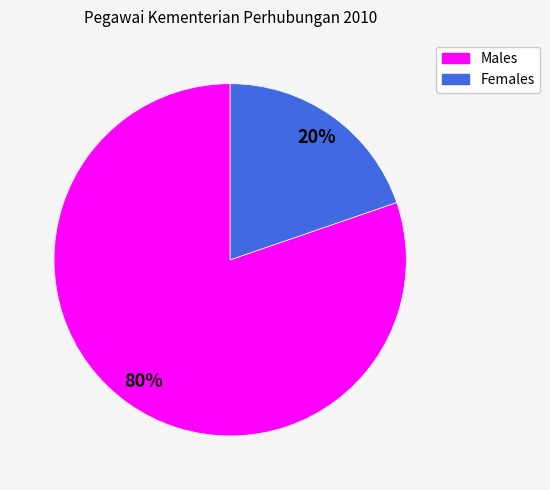

To the nearest percent, what is the average slice percentage?

50%